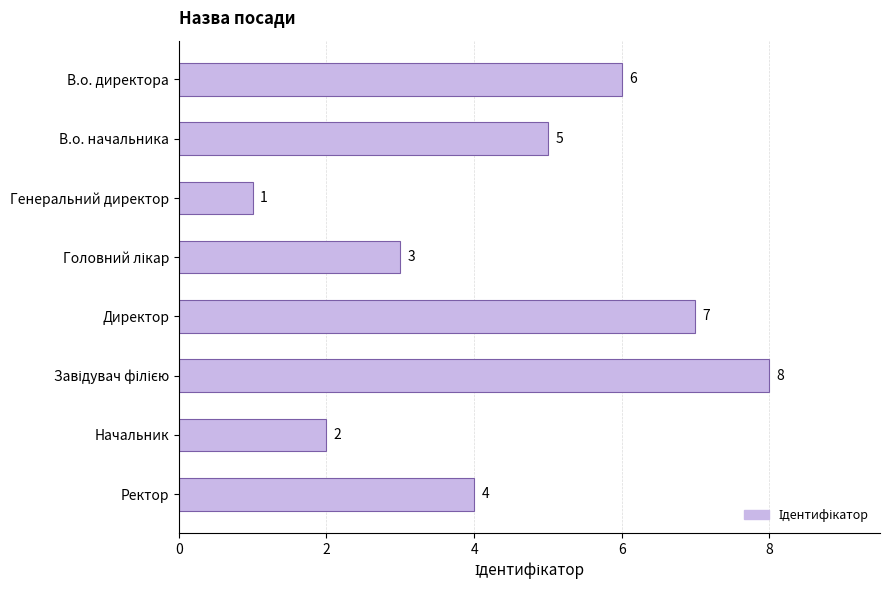

How many values are between 3 and 7?

5